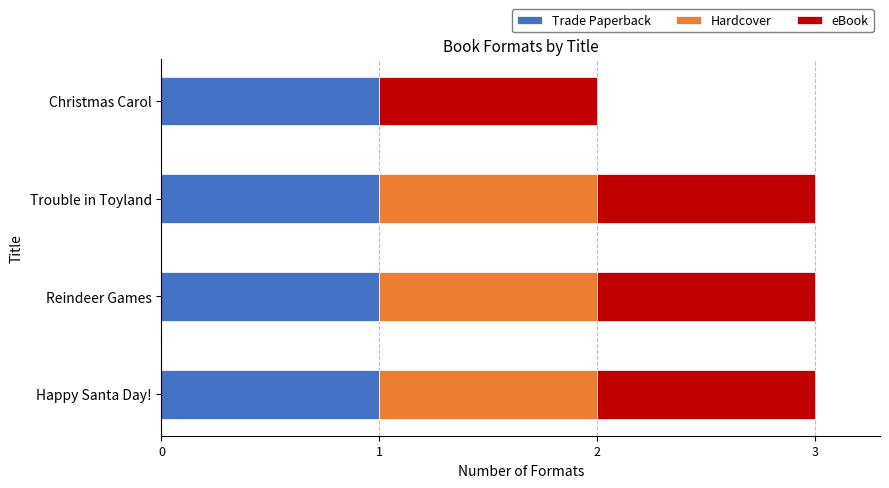

What is the total value across all series at Reindeer Games?

3